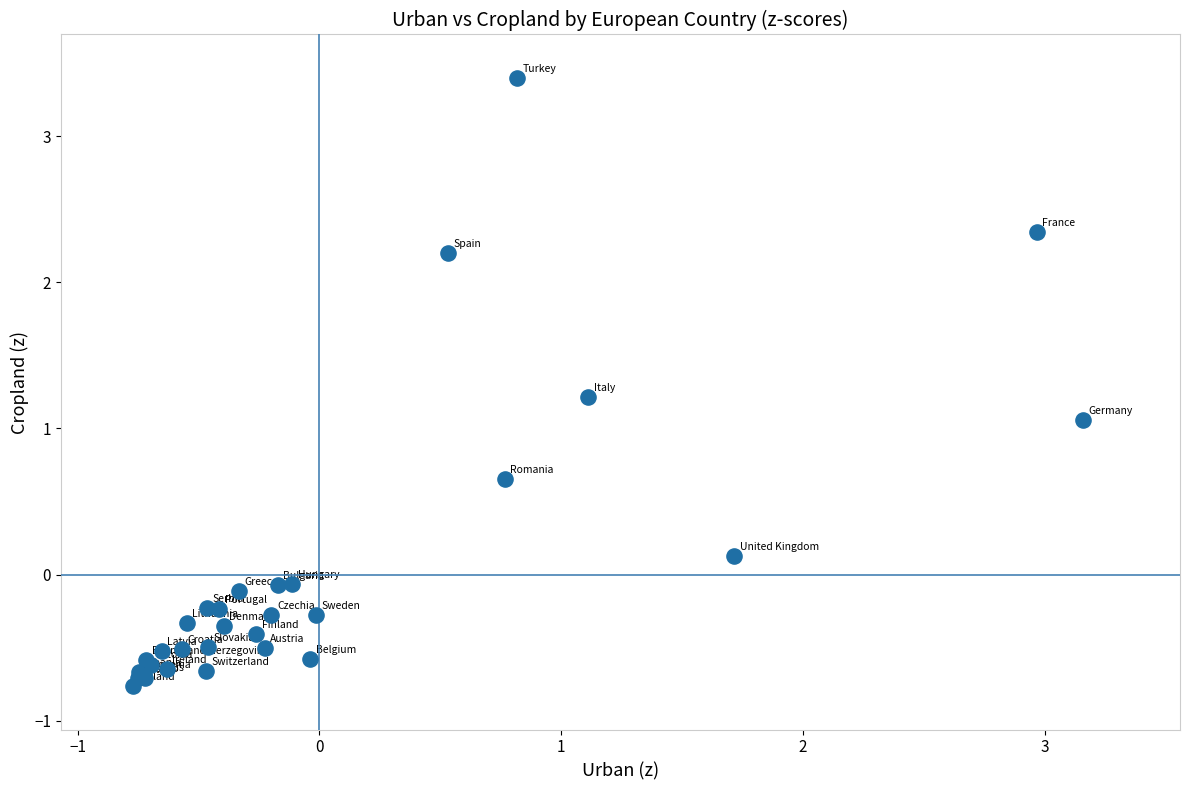

What Y value in the scatter plot is closest to 1?

1.1